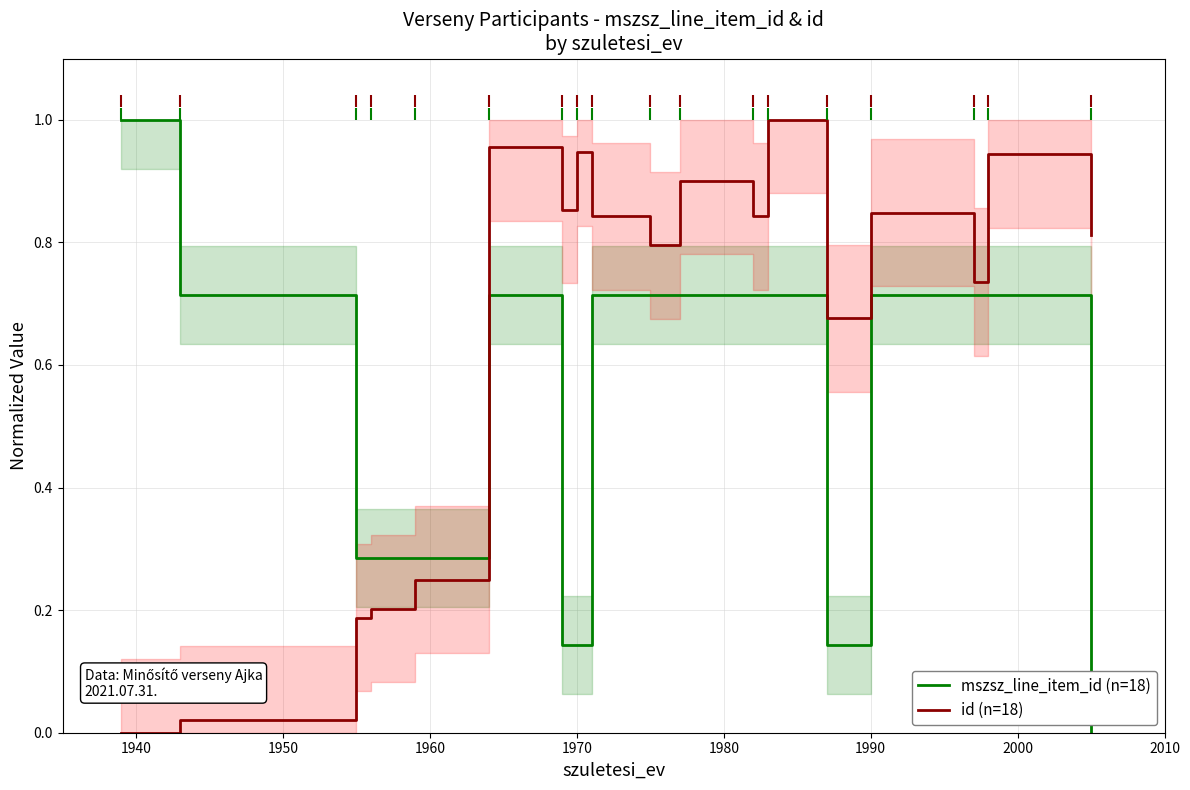

Does the chart have visible grid lines?

Yes